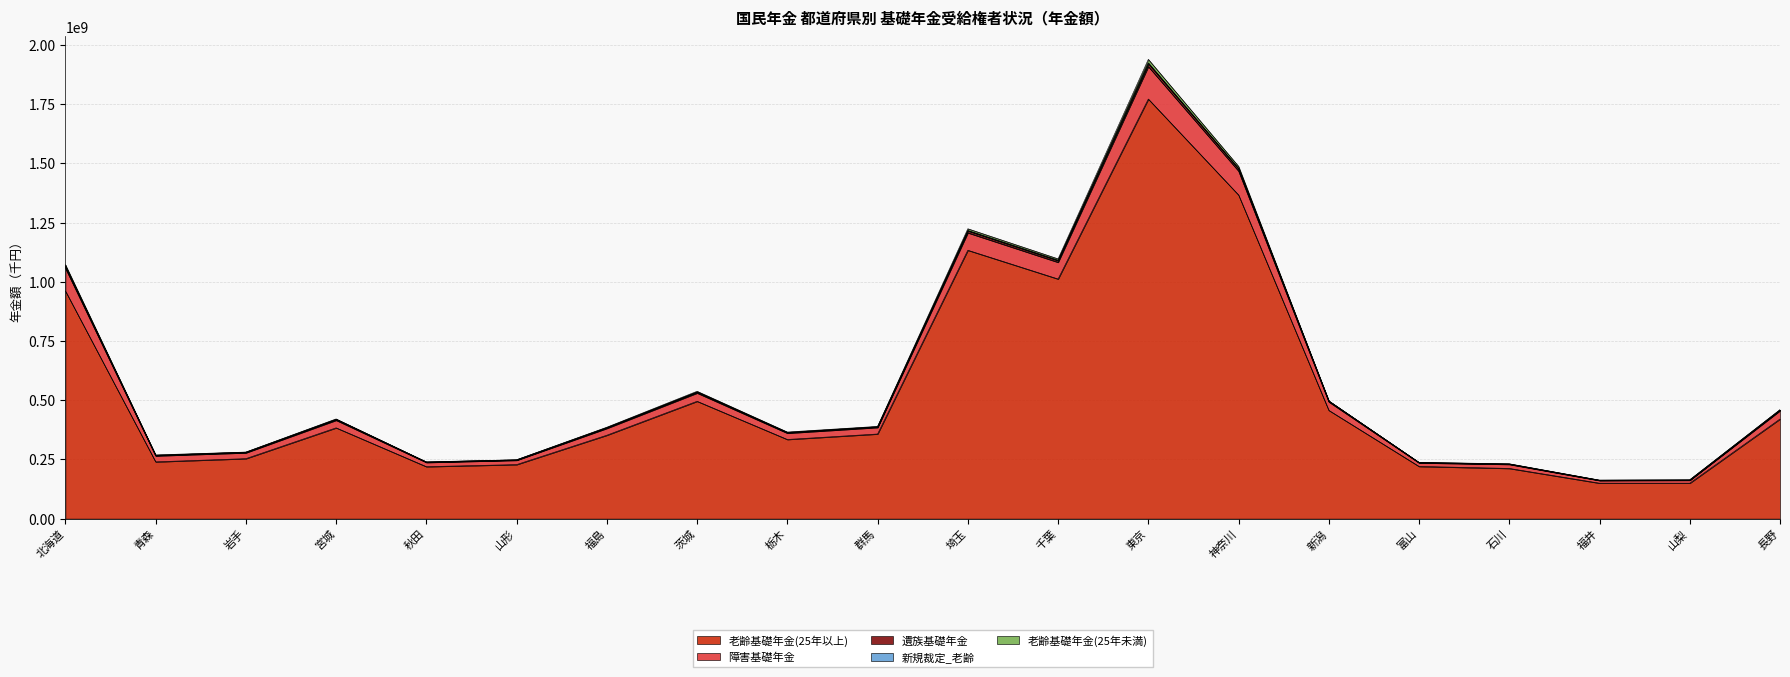

Is the value of 新規裁定_老齢 at 石川 greater than the value of 障害基礎年金 at 石川?

No